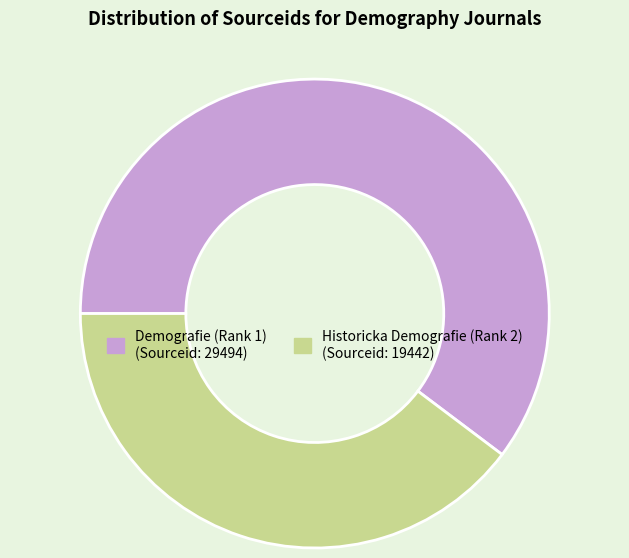

The Demografie (Rank 1) slice represents 60% of the pie. True or false?

True